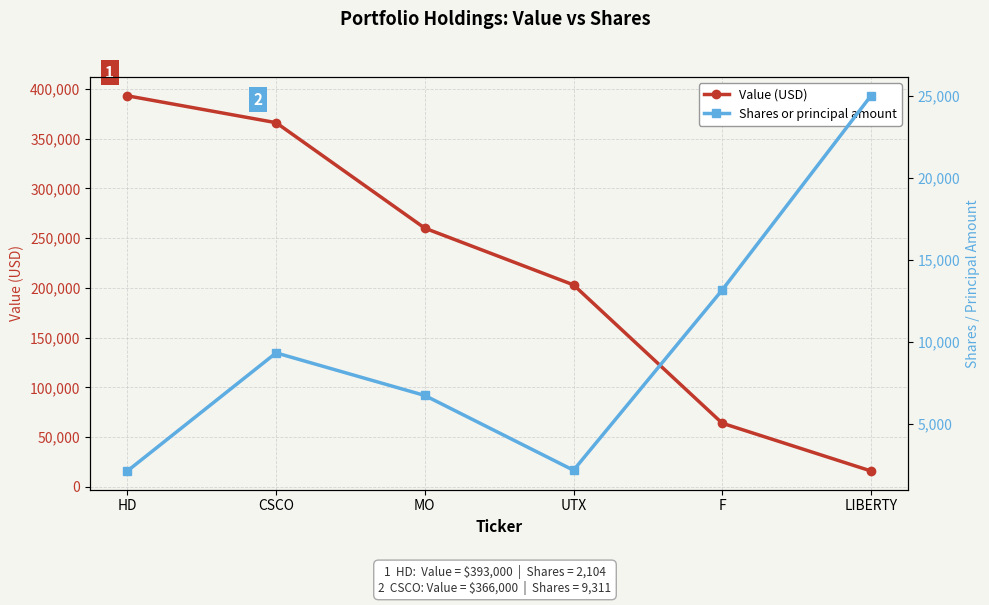

What are all the series names shown in the legend?

Value (USD), Shares or principal amount